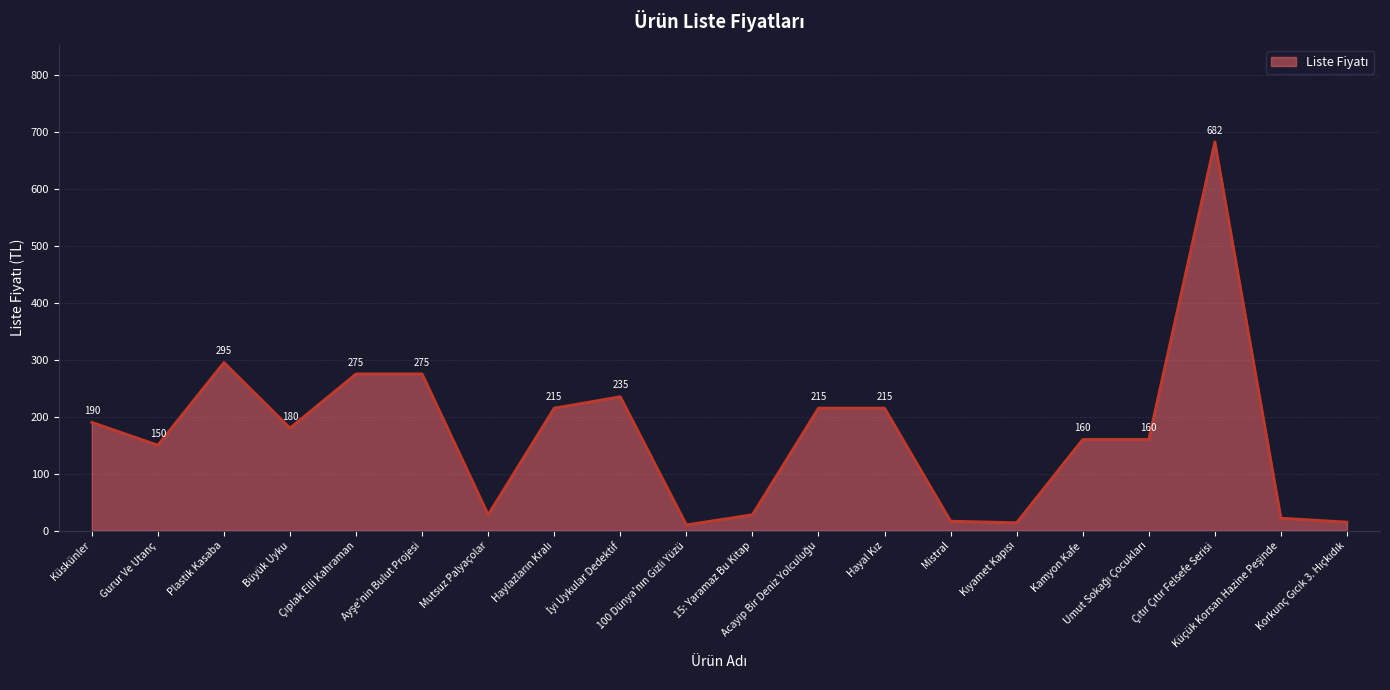

What is the maximum value shown in the chart?

682.0